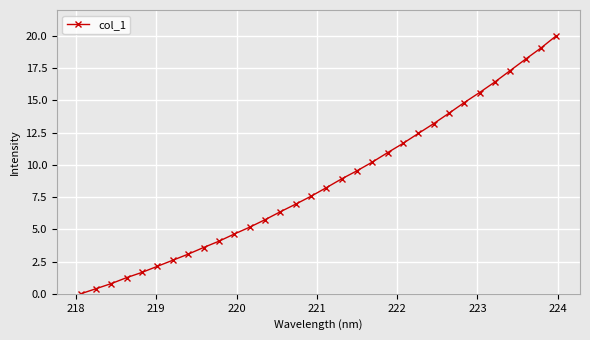

What is the difference between the second highest and minimum values?

19.1